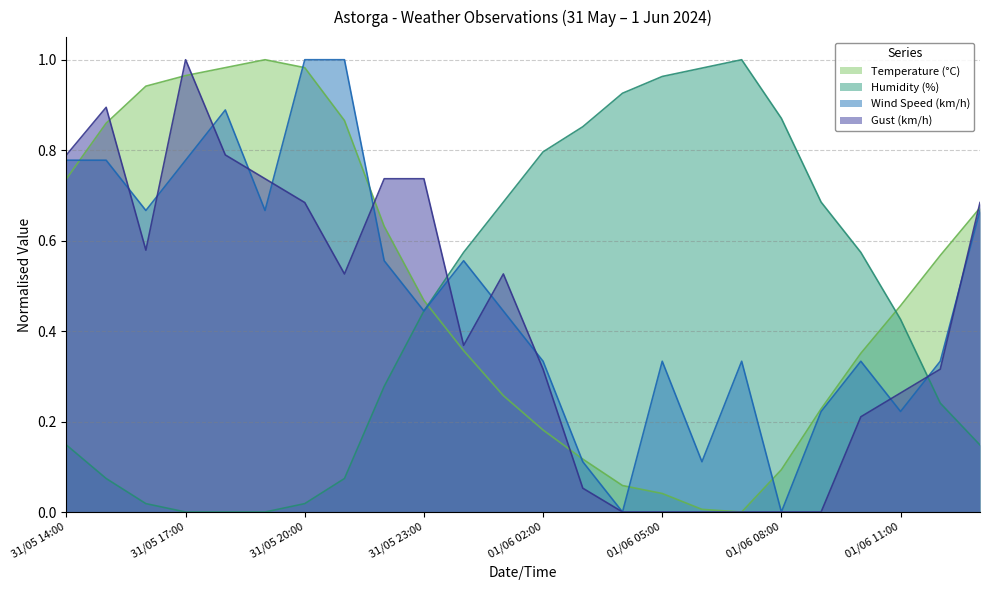

Where do Gust (km/h) and Wind Speed (km/h) first cross each other?

31/05 15:00 and 31/05 16:00